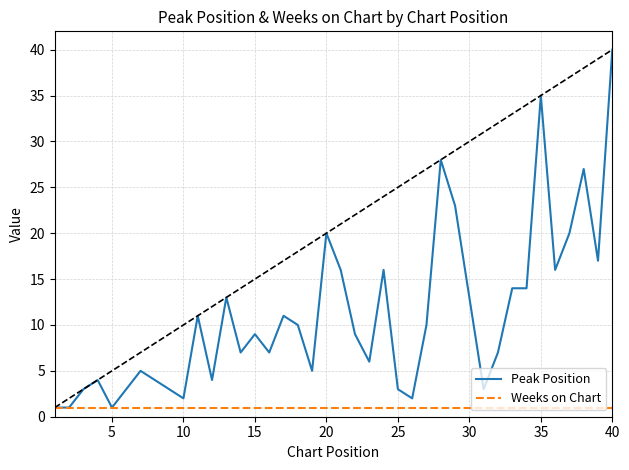

What is the maximum value shown in the chart?

40